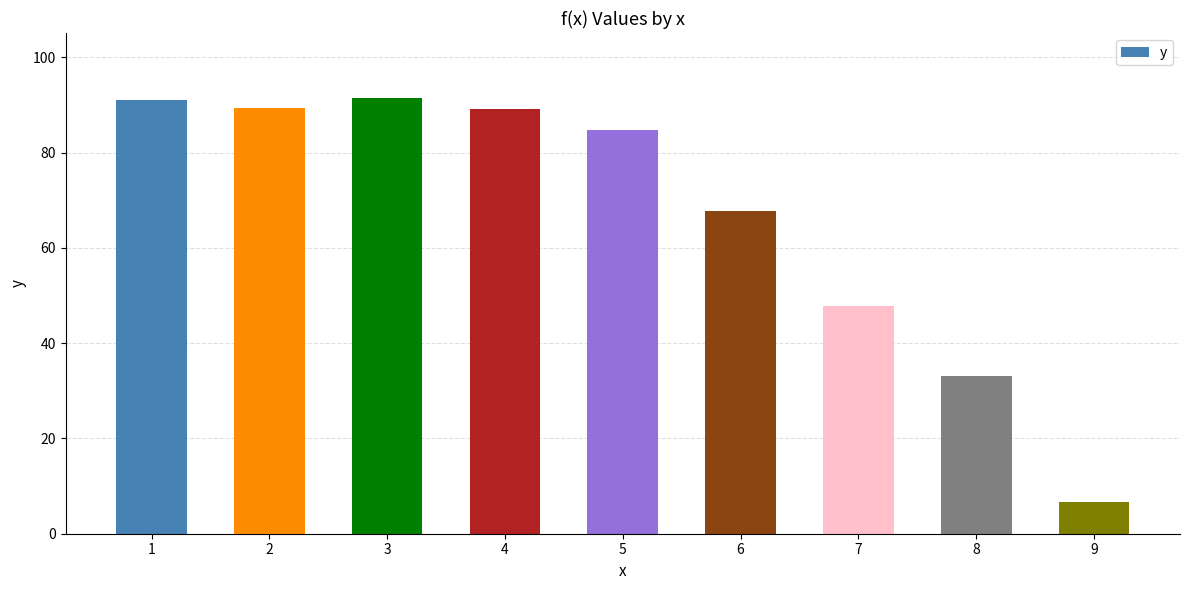

Count the number of values greater than 84.

5